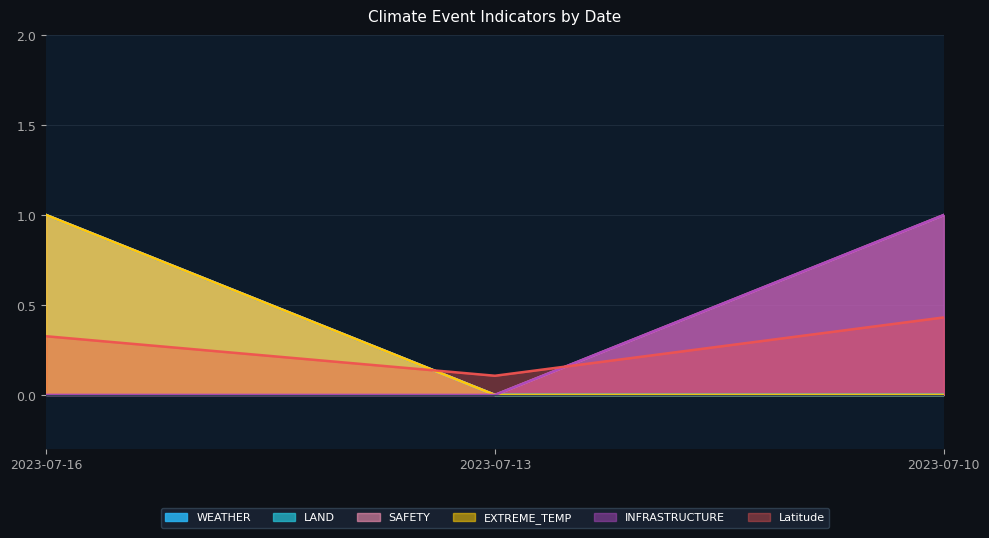

Which series reaches the maximum Y coordinate?

WEATHER